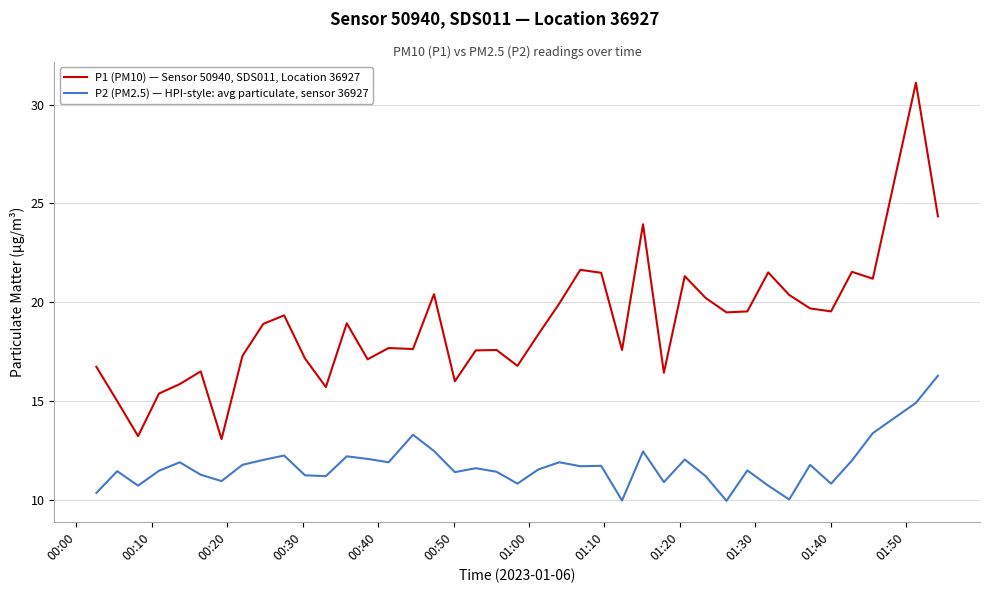

Which series has the widest spread of values?

P1 (PM10) — Sensor 50940, SDS011, Location 36927